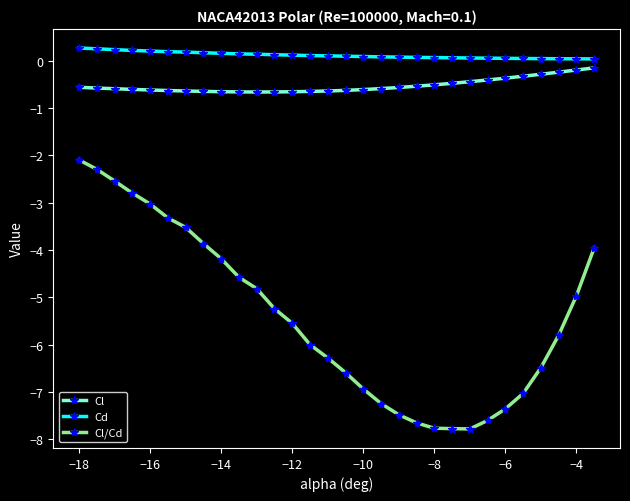

True or false: Cl and Cl/Cd intersect in this chart.

False